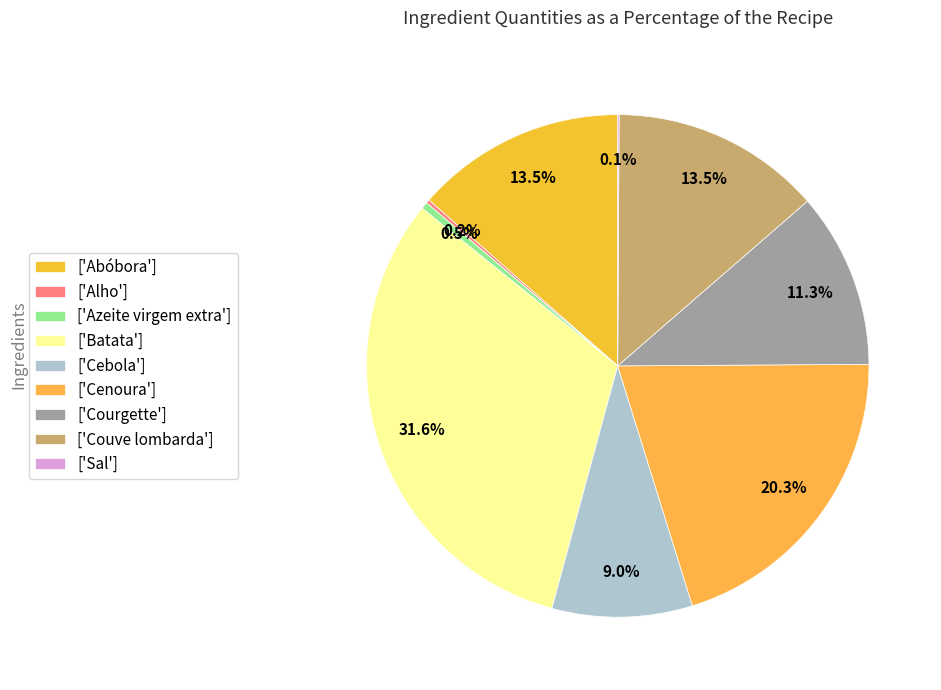

Is there any slice that represents more than half of the pie?

No